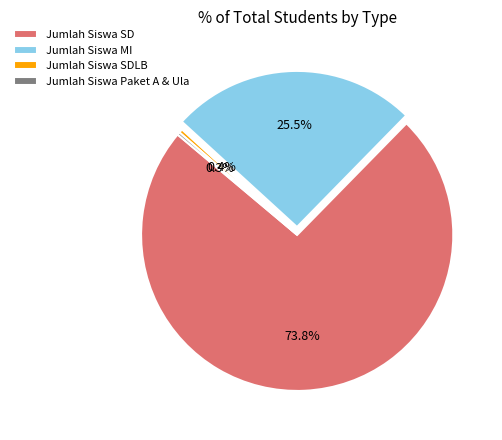

The Jumlah Siswa SDLB slice represents 12% of the pie. True or false?

False